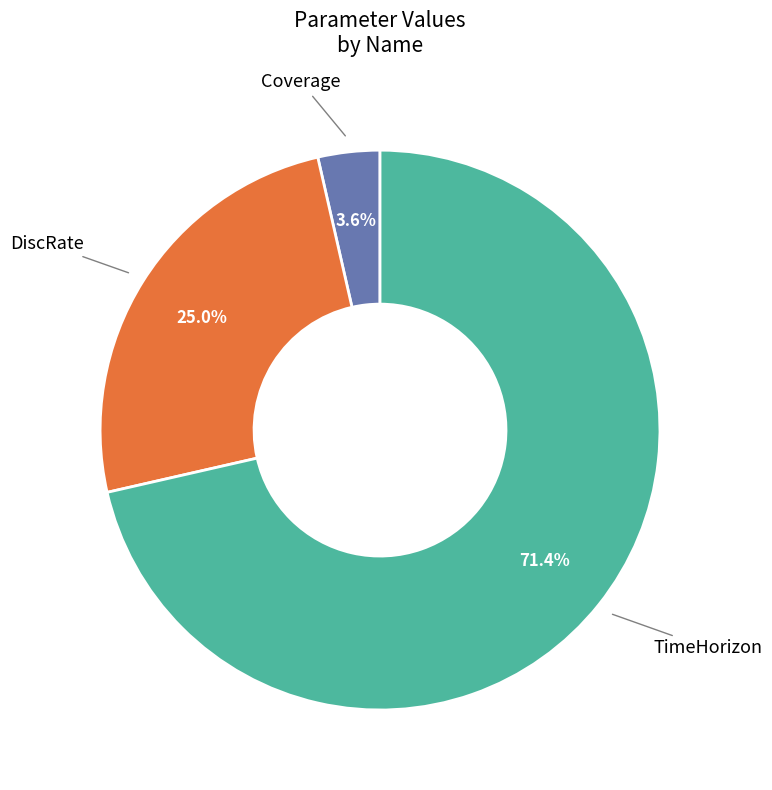

What is the largest slice in the pie chart?

TimeHorizon